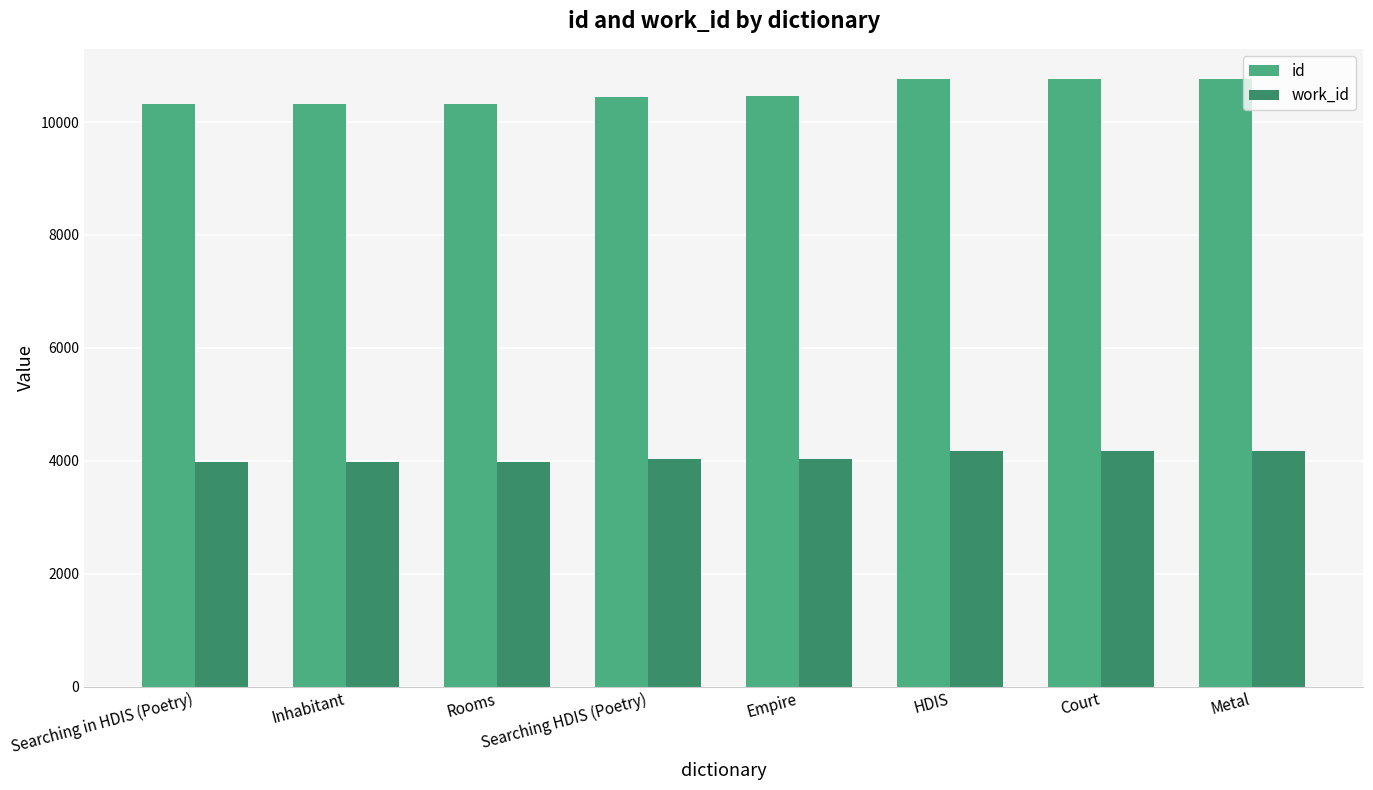

True or false: id has a value of 3080 at Metal.

False